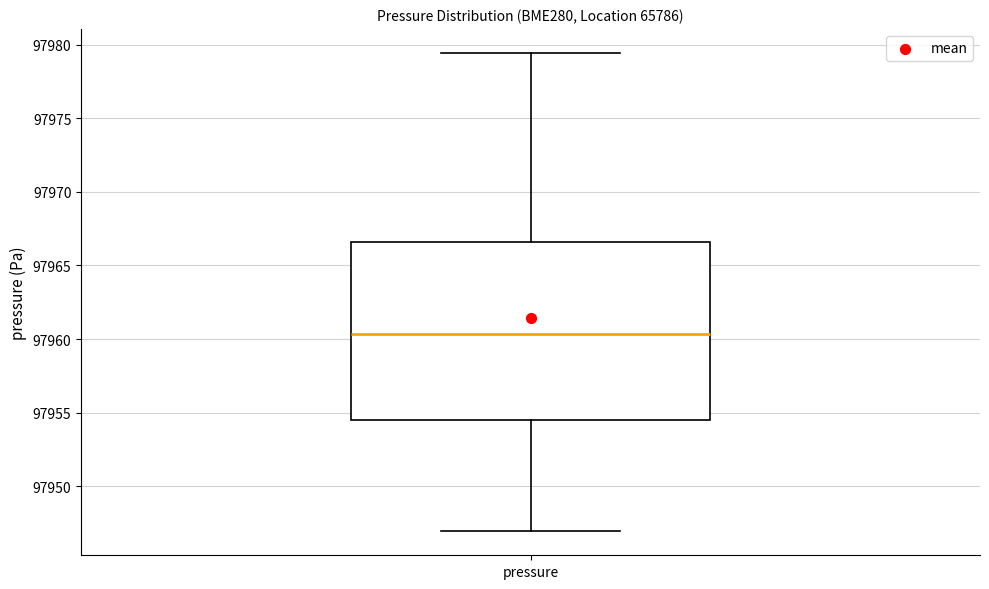

Where is the upper edge of the box for pressure on the y-axis? The values are not printed on the chart, so give them approximately, as read against the axis.

97966.5